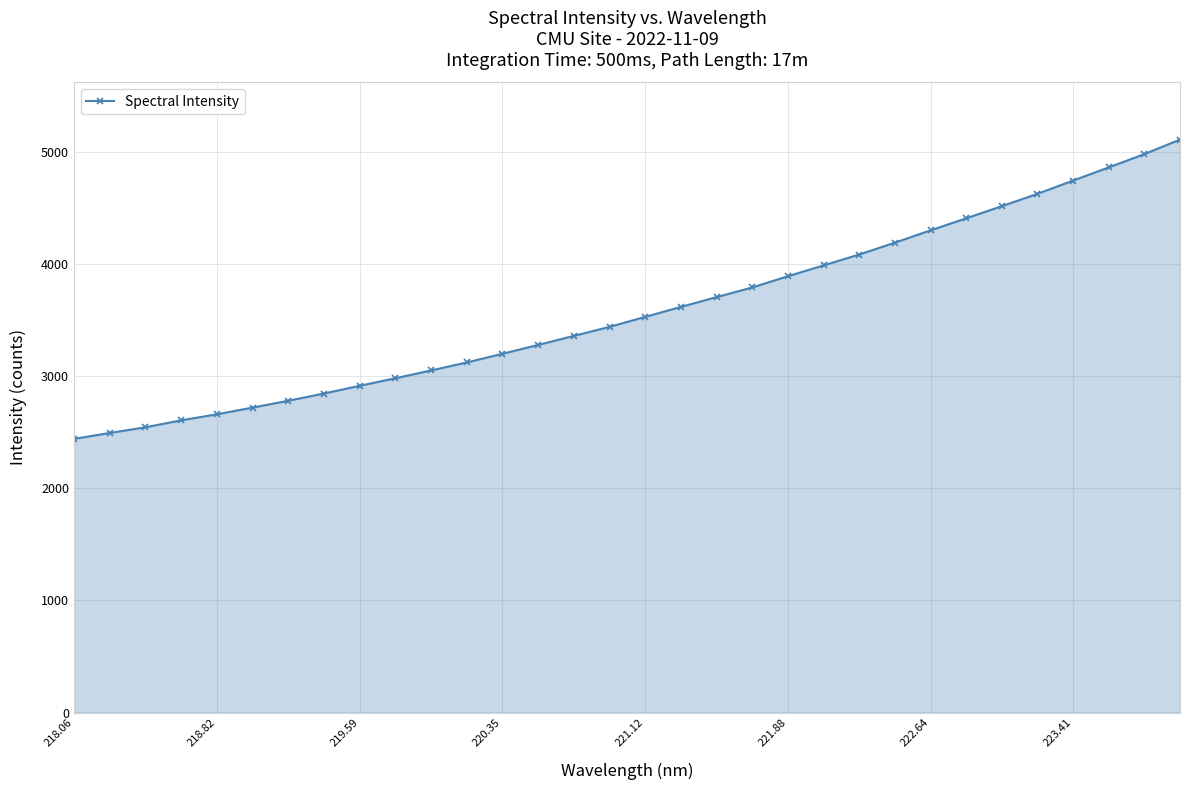

What is the minimum value shown in the chart?

2439.6